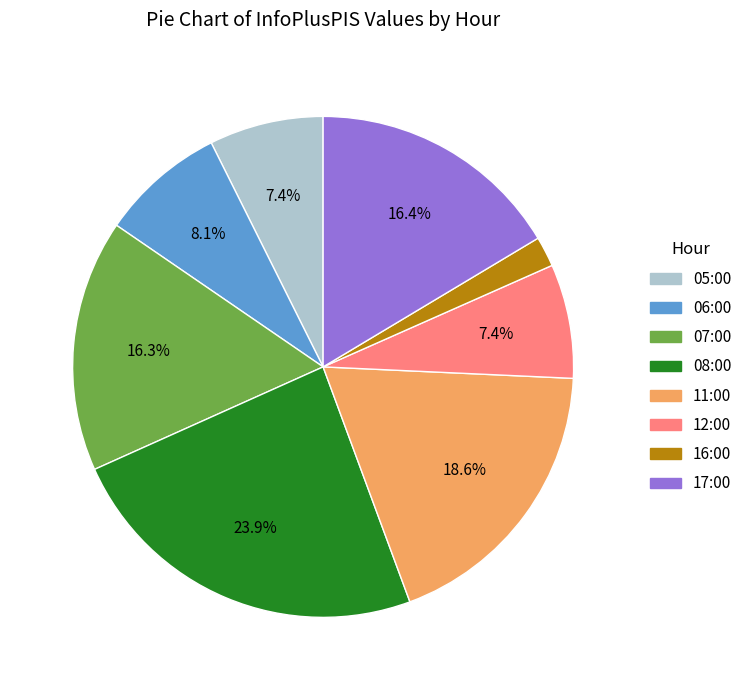

To the nearest percent, what percentage of the pie is 08:00?

24%